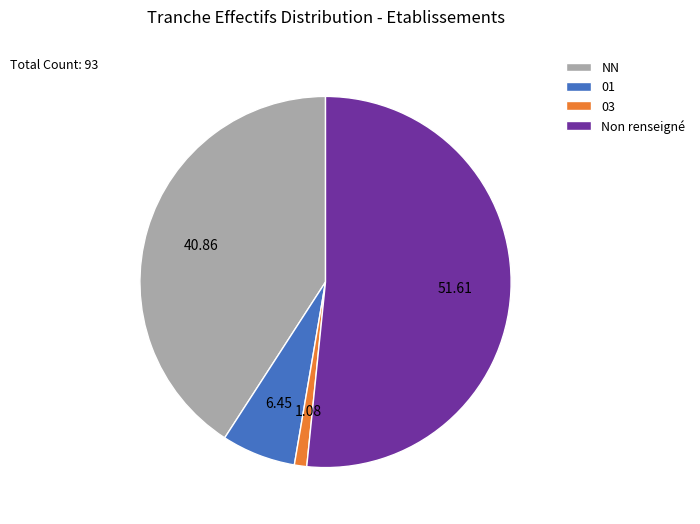

Combined, do Non renseigné and 01 account for over 50%?

Yes